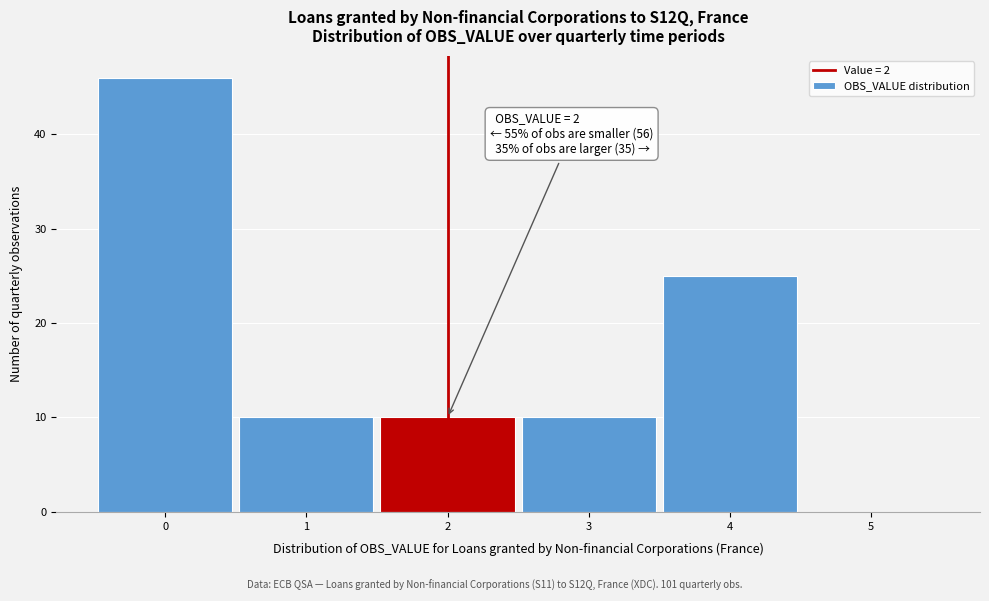

Over which range of the x-axis is the bar tallest?

-0.5 to 0.5